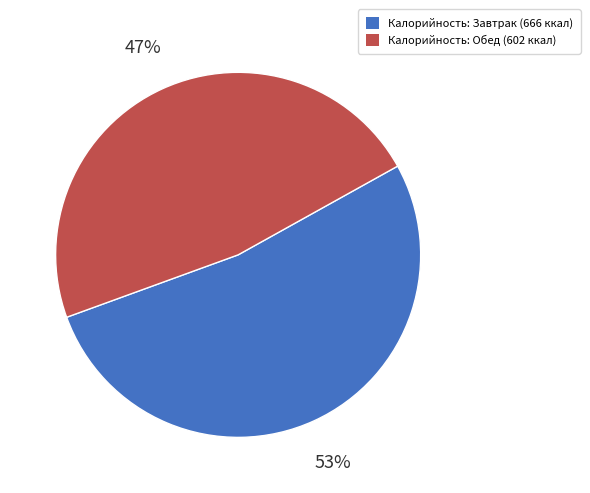

Is there a majority slice in this chart?

Yes